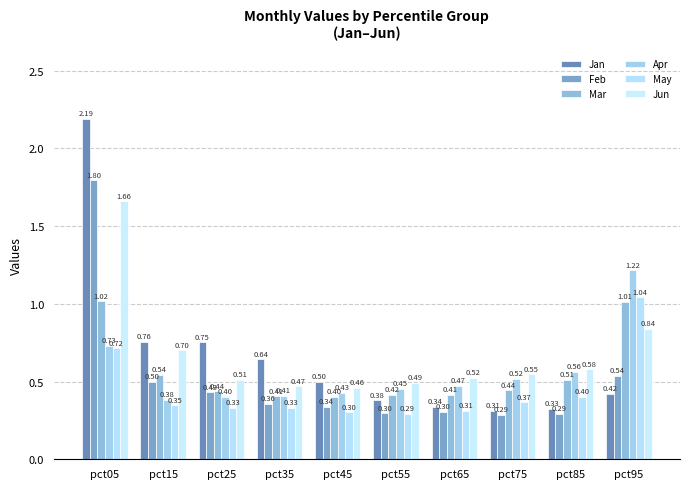

What is the sum of the Jan values at pct05 and pct65?

2.5